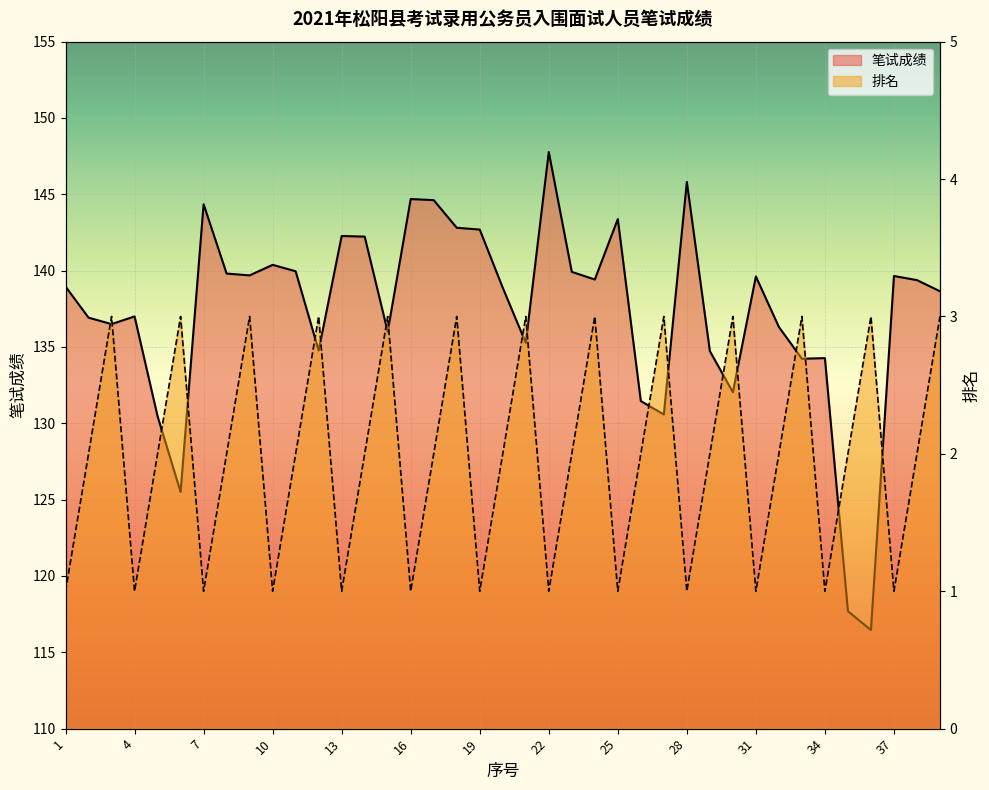

What is the difference between the maximum and minimum values in the 排名 series?

2.0